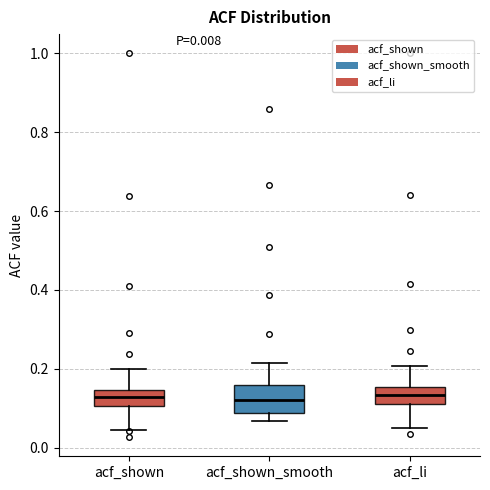

Comparing the boxes themselves (not the whiskers), which one is the tallest?

acf_shown_smooth